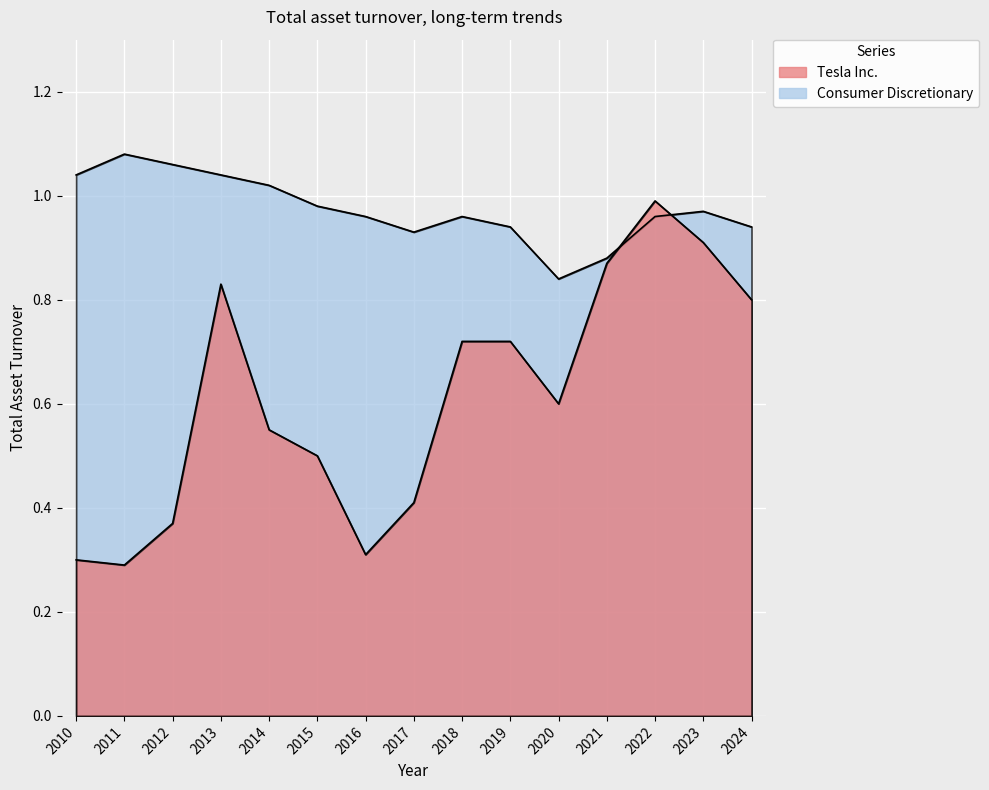

Is it true that Consumer Discretionary equals 0.5 at 2020?

False